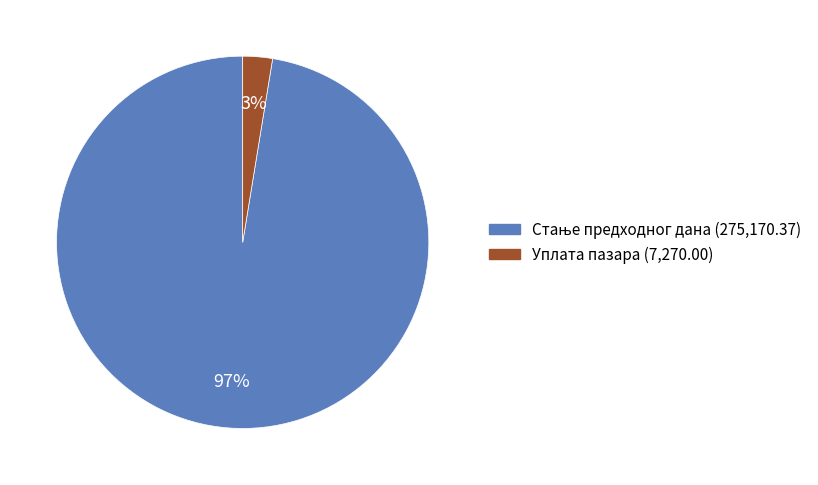

To the nearest percent, what portion does Уплата пазара represent?

3%